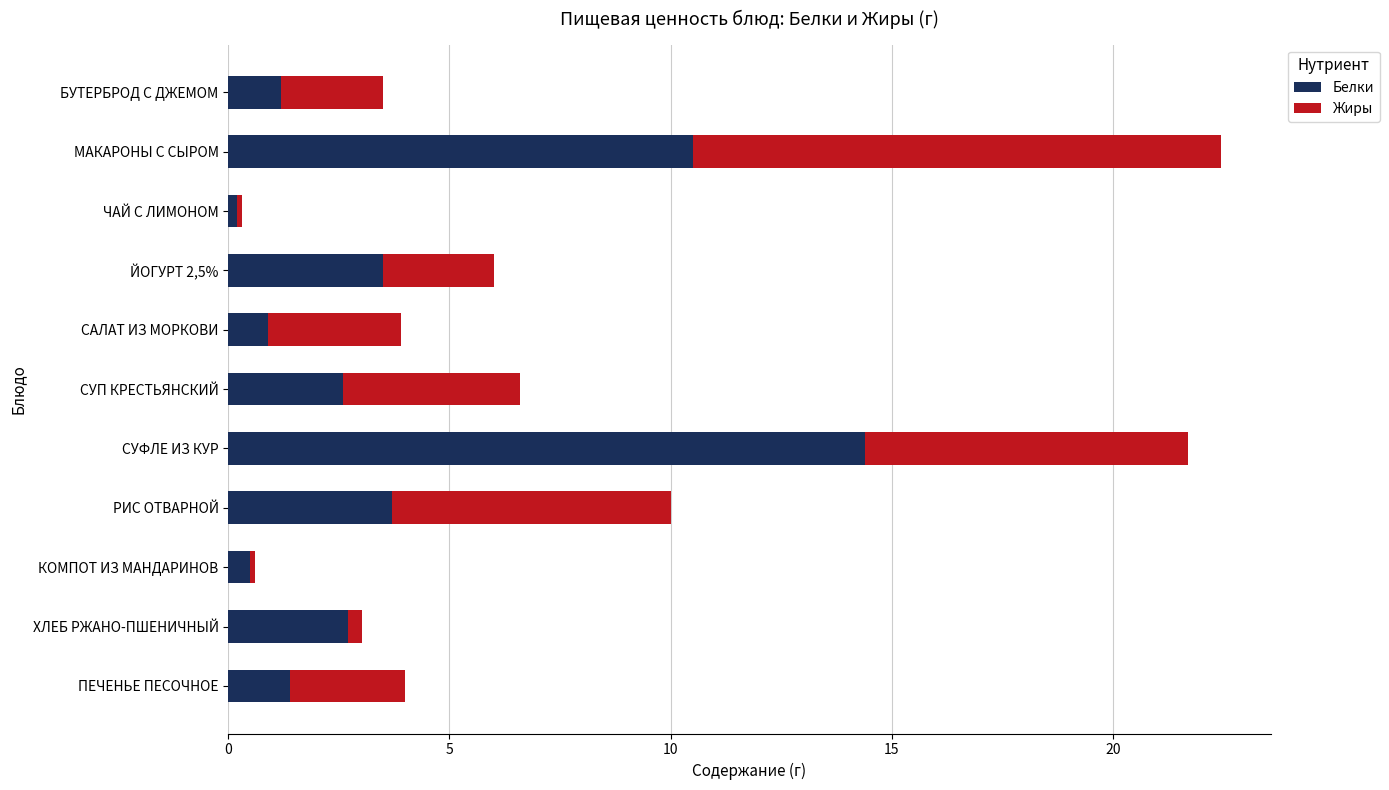

What is the average value of the Белки series?

3.8